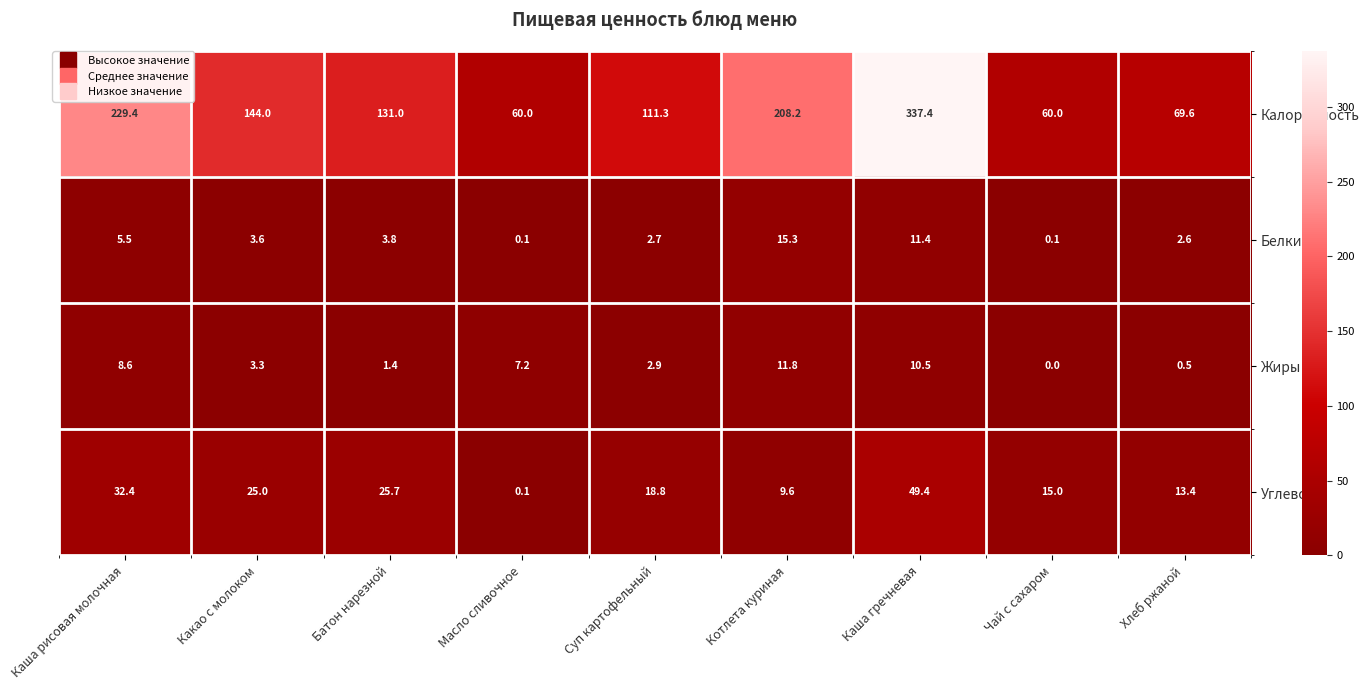

At how many categories does at least one series exceed 13?

9